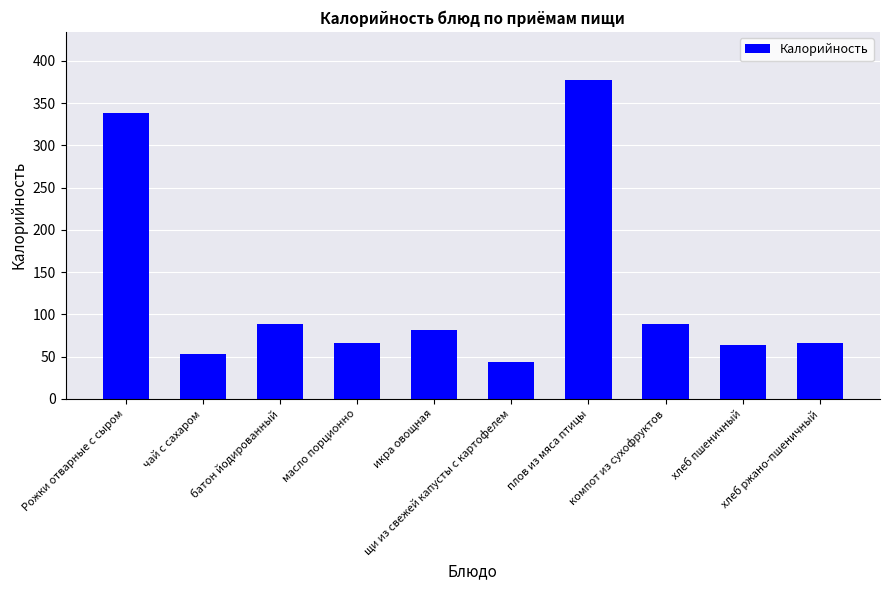

Approximately how many times larger is the value at компот из сухофруктов compared to плов из мяса птицы?

0.2